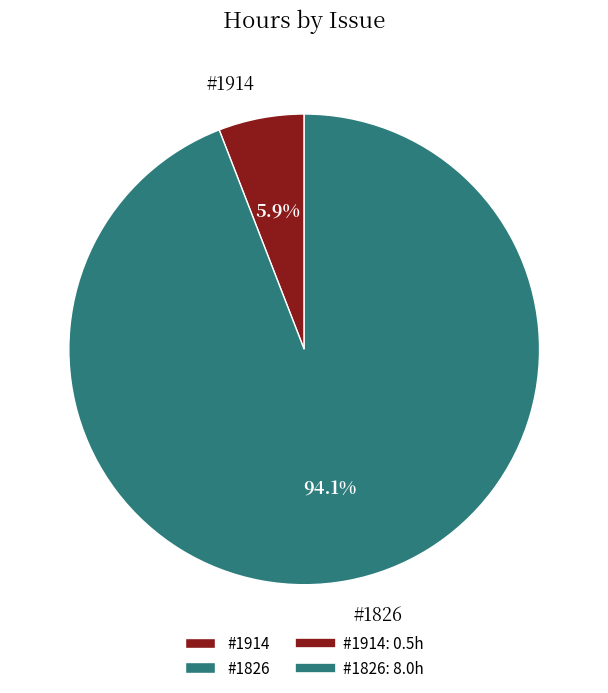

Rank the categories by value from lowest to highest.

#1914, #1826